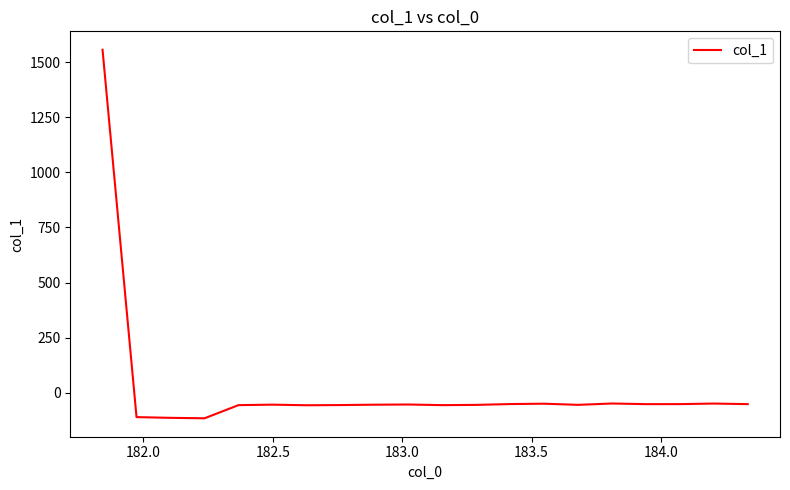

What is the difference between the maximum and minimum values?

1673.3